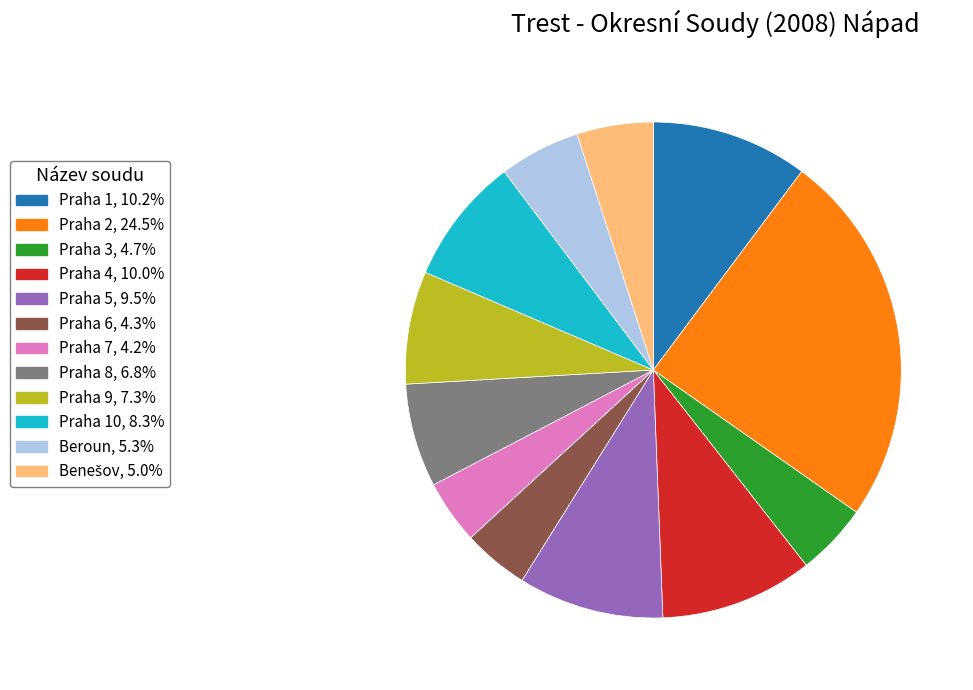

Is there a majority slice in this chart?

No